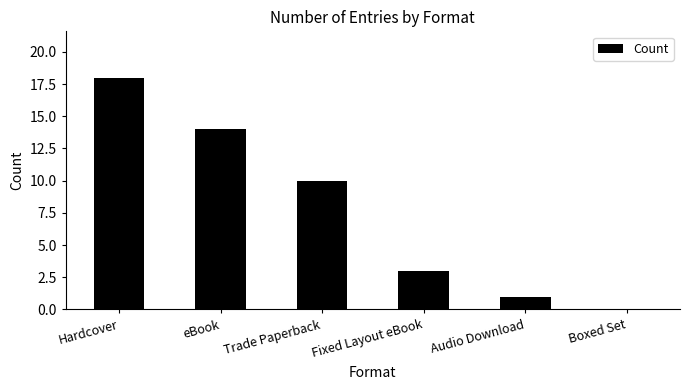

Count the number of categories in the chart.

6